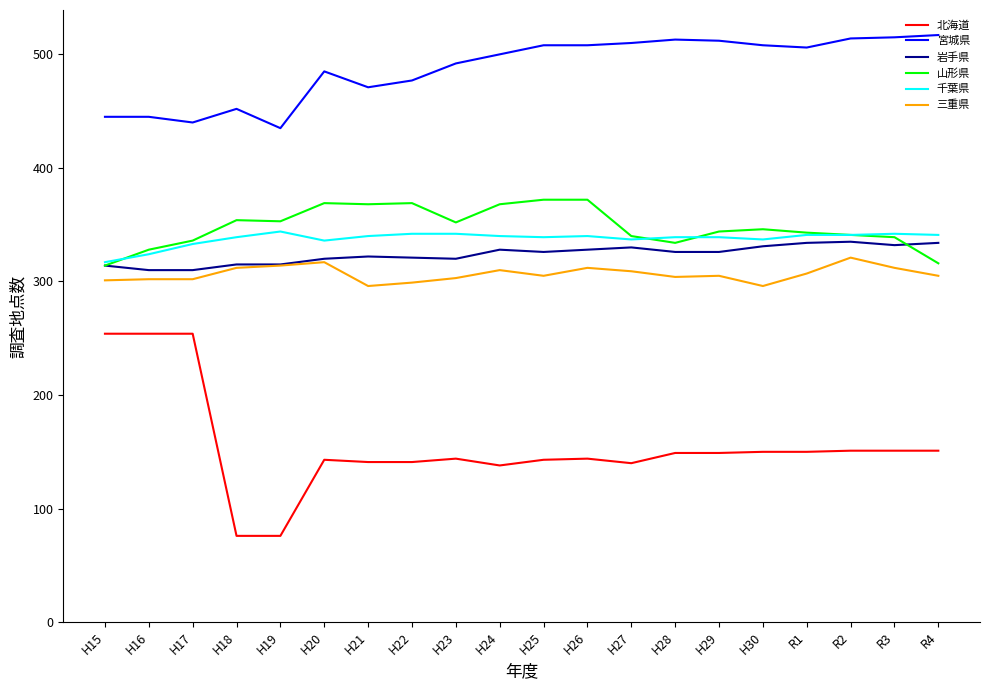

The value of 宮城県 at H19 is 721. True or false?

False